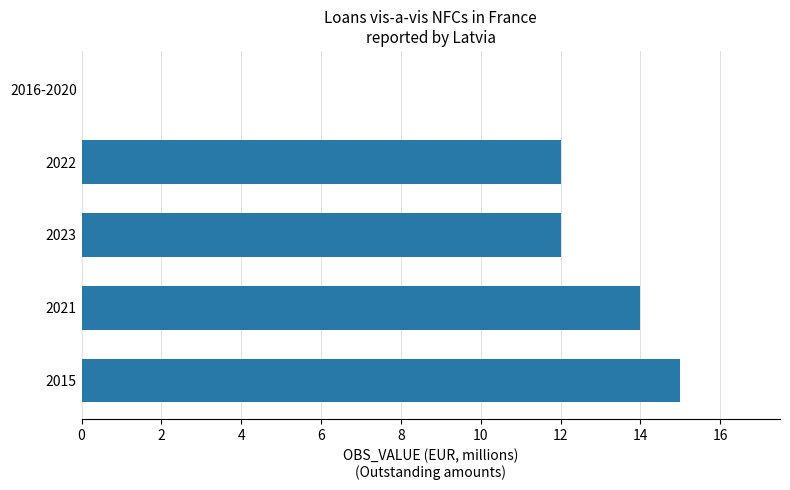

The value at 2021 is 14. True or false?

True